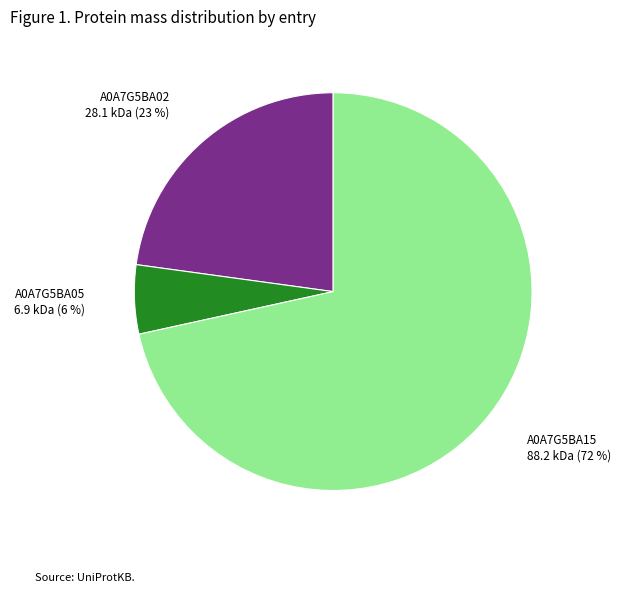

Is there any slice that represents more than half of the pie?

Yes